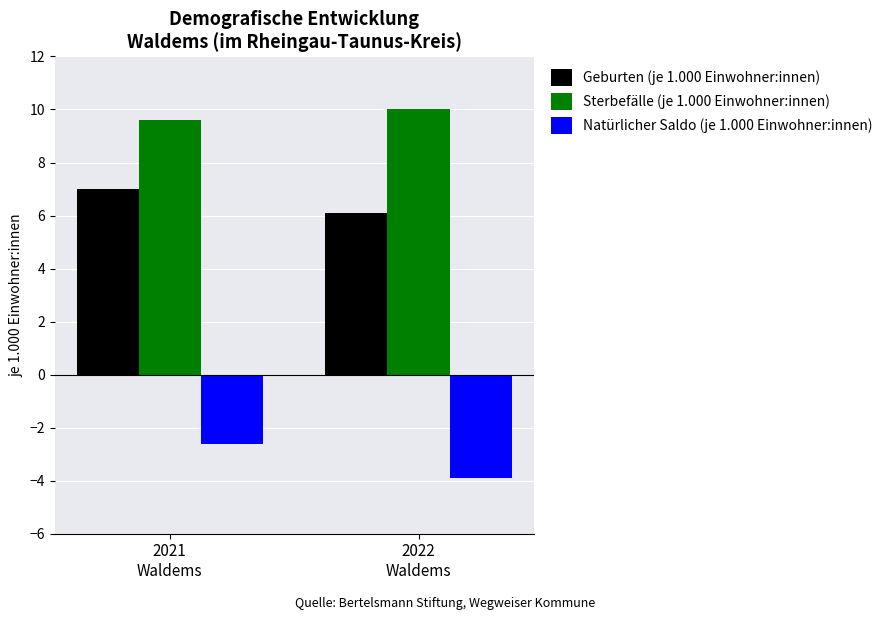

At which label is Sterbefälle (je 1.000 Einwohner:innen) closest to 9?

2021
Waldems